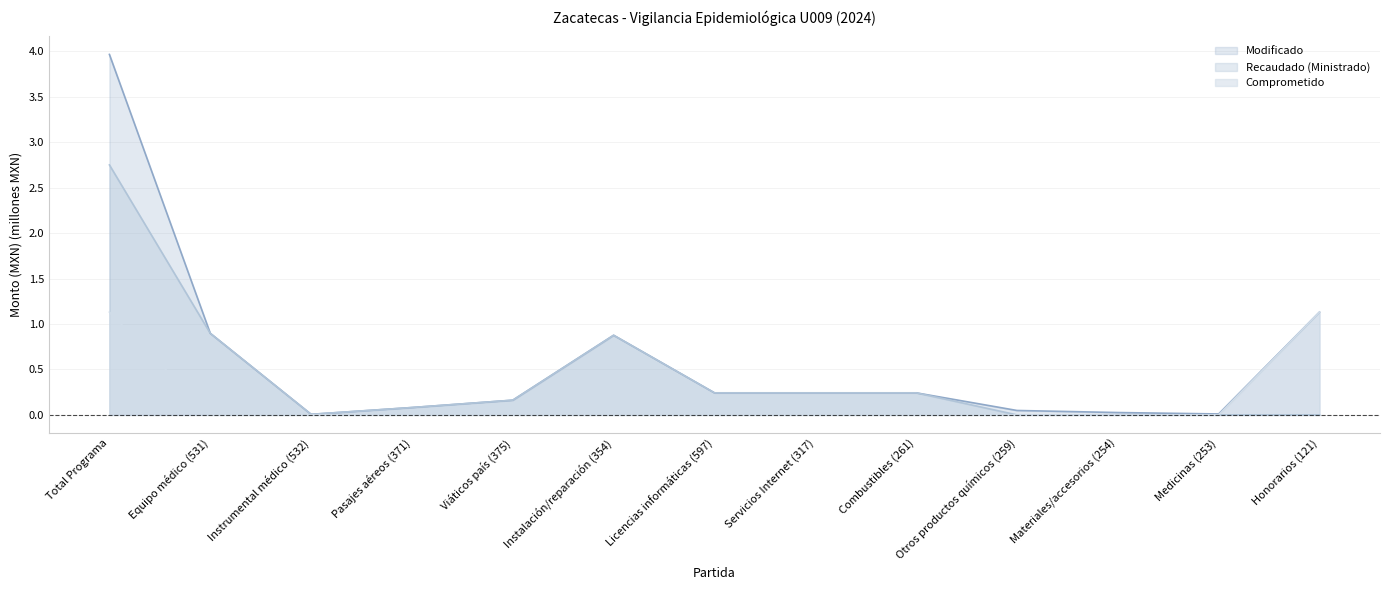

True or false: Recaudado (Ministrado) and Modificado intersect in this chart.

False